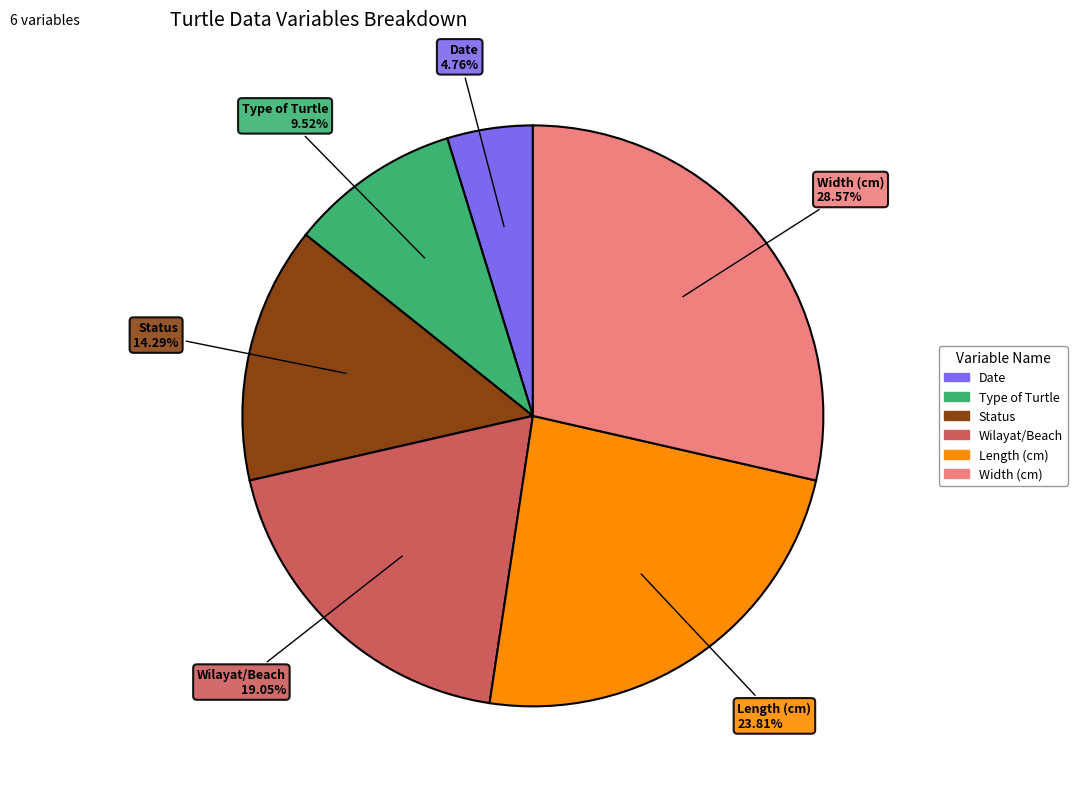

Is it true that Wilayat/Beach is 19% of the pie?

True